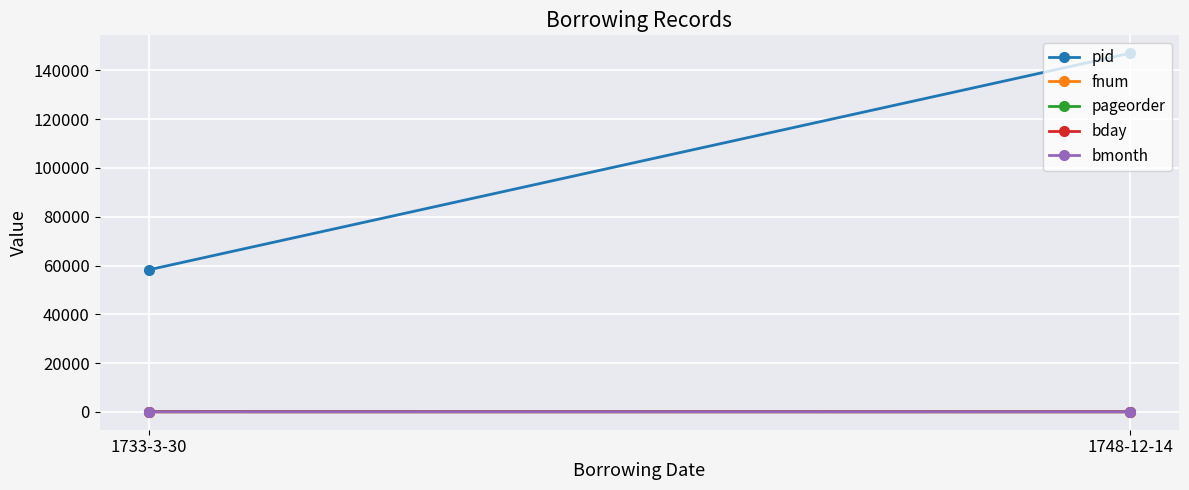

Which series has the largest total across all categories?

pid